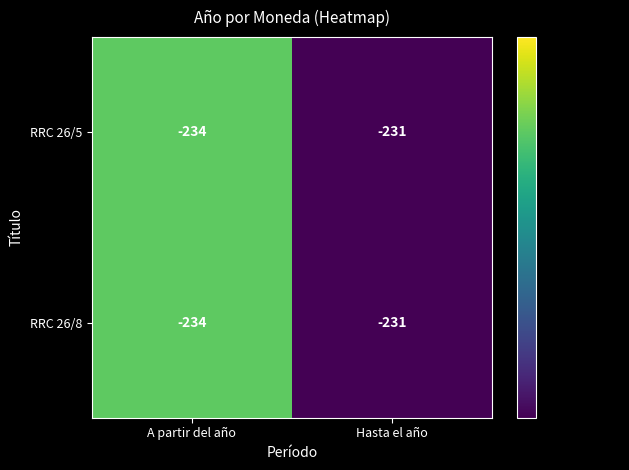

Rank the categories by RRC 26/5 value from lowest to highest.

A partir del año, Hasta el año